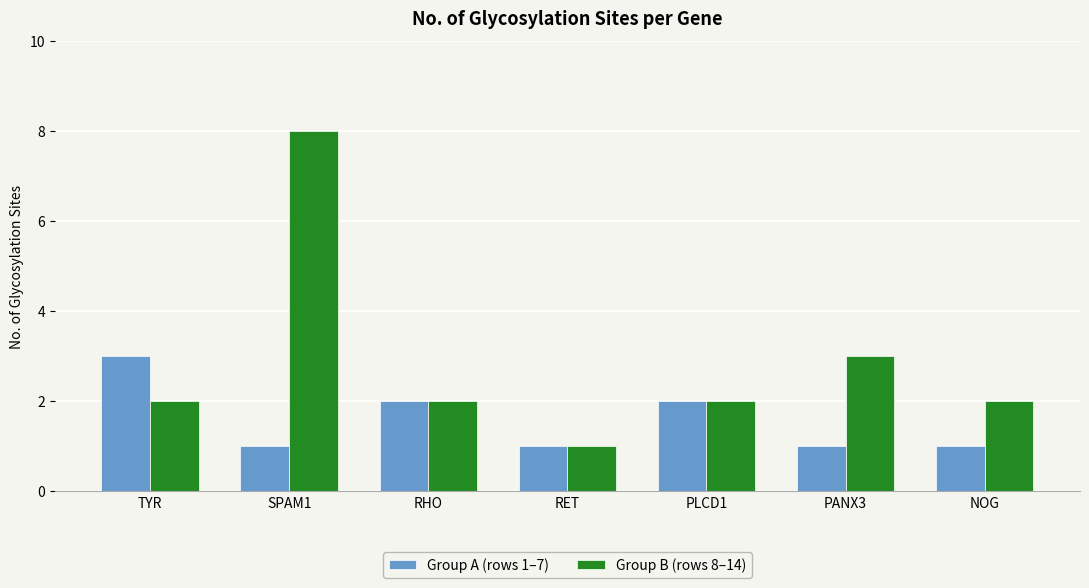

Reading left to right, extract all data points from this chart.

Group A (rows 1–7): TYR=3	SPAM1=1	RHO=2	RET=1	PLCD1=2	PANX3=1	NOG=1
Group B (rows 8–14): TYR=2	SPAM1=8	RHO=2	RET=1	PLCD1=2	PANX3=3	NOG=2